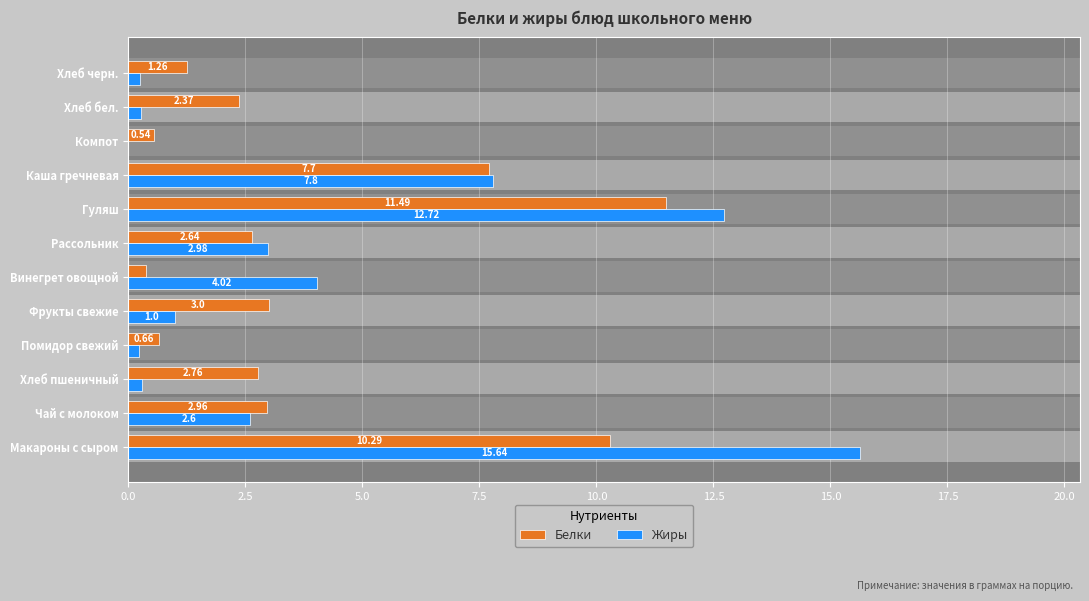

Which series has the largest range (max minus min)?

Жиры